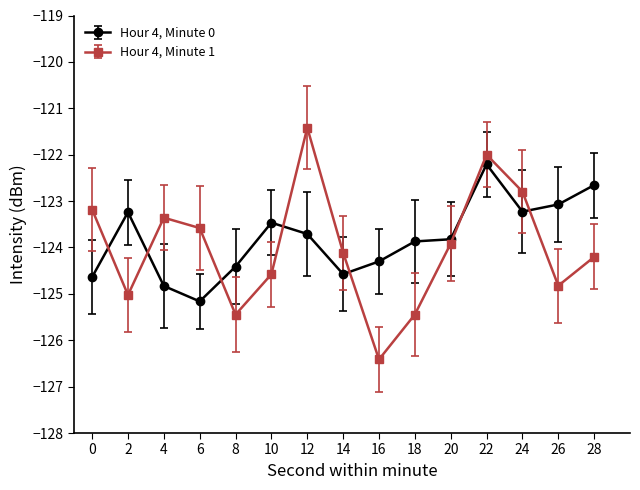

What is the difference between the highest and lowest values at 10?

1.1